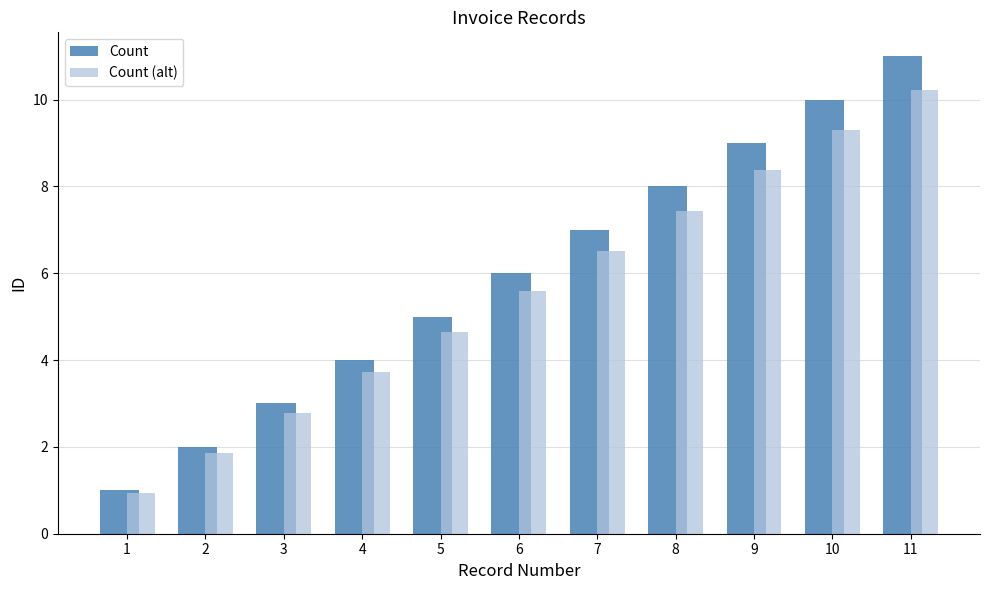

List the labels in order of Count (alt) value, largest first.

11, 10, 9, 8, 7, 6, 5, 4, 3, 2, 1